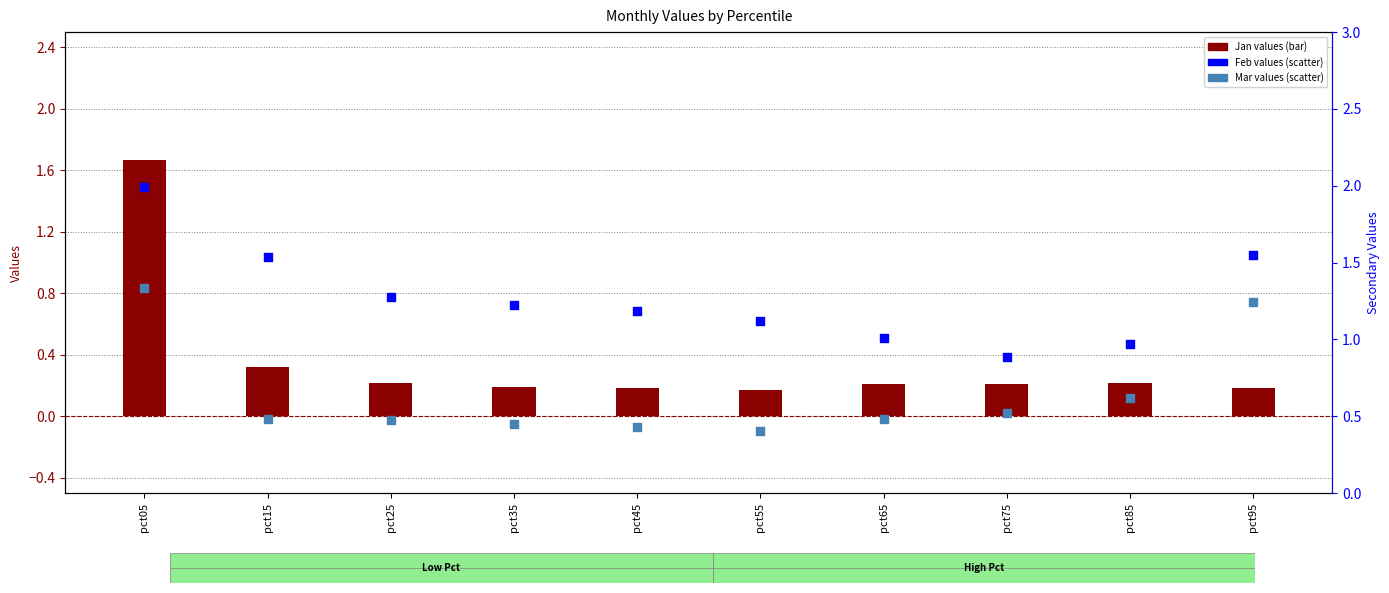

Which series reaches the minimum Y coordinate?

Jan values